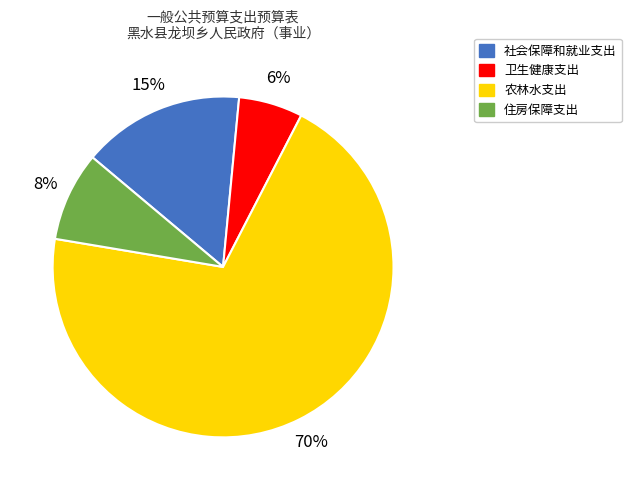

Which slice is the largest?

农林水支出